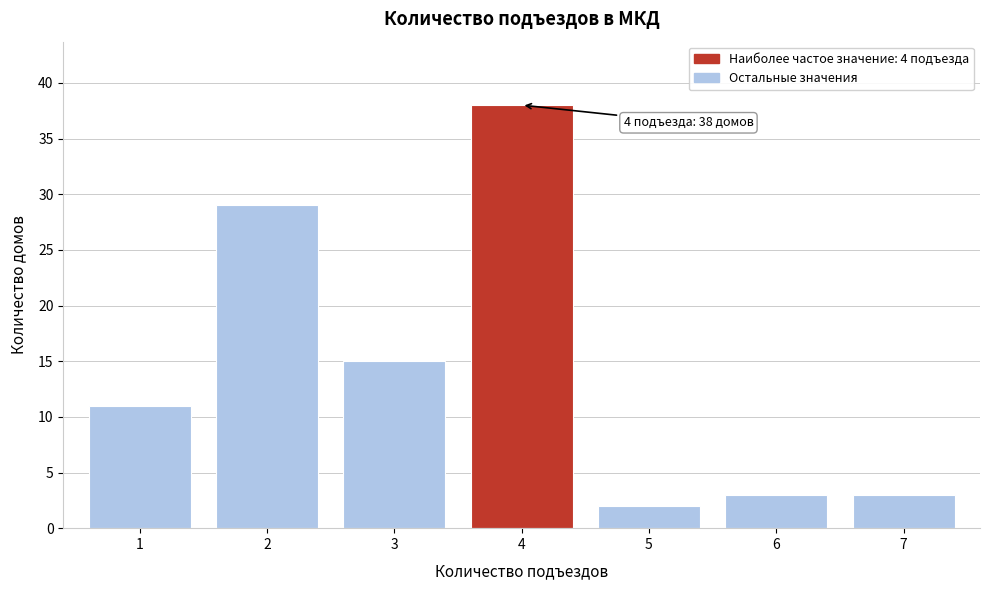

Reading left to right, list all the values displayed in this chart.

1=11	2=29	3=15	4=38	5=2	6=3	7=3